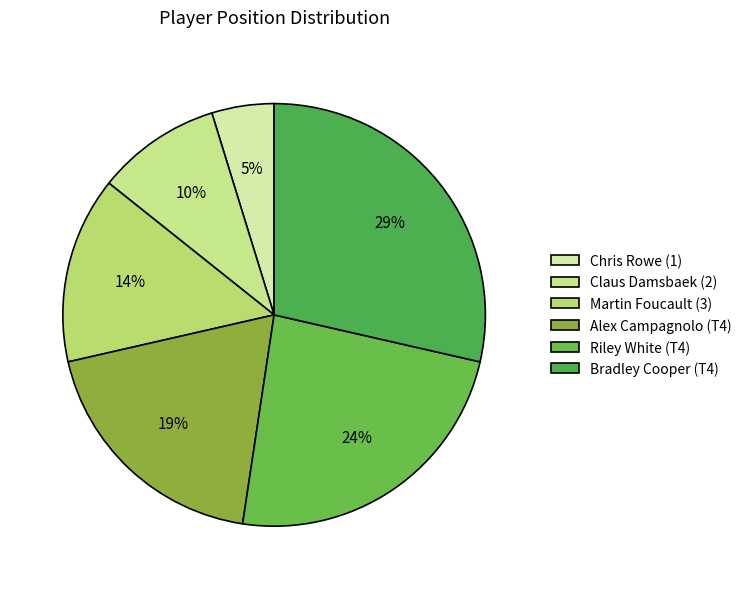

To the nearest percent, what portion does Bradley Cooper (T4) represent?

29%